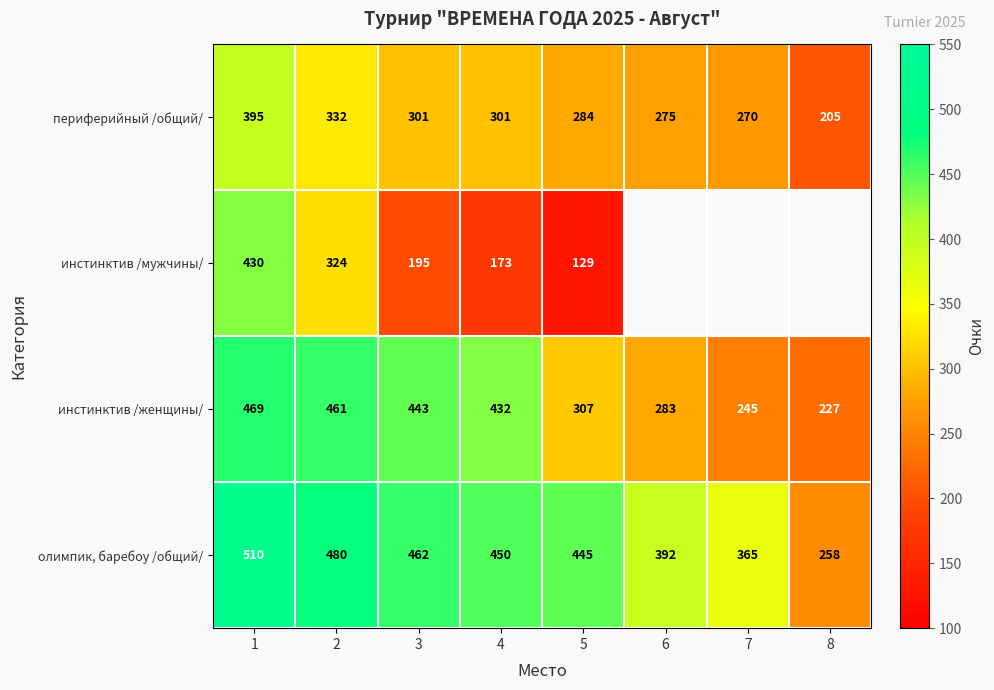

At how many categories does at least one series exceed 349?

7